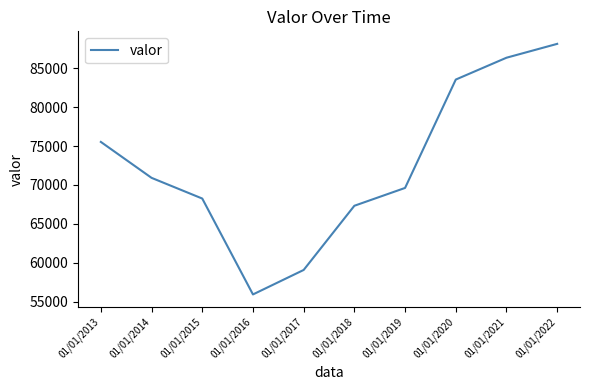

How many series are shown in this chart?

1